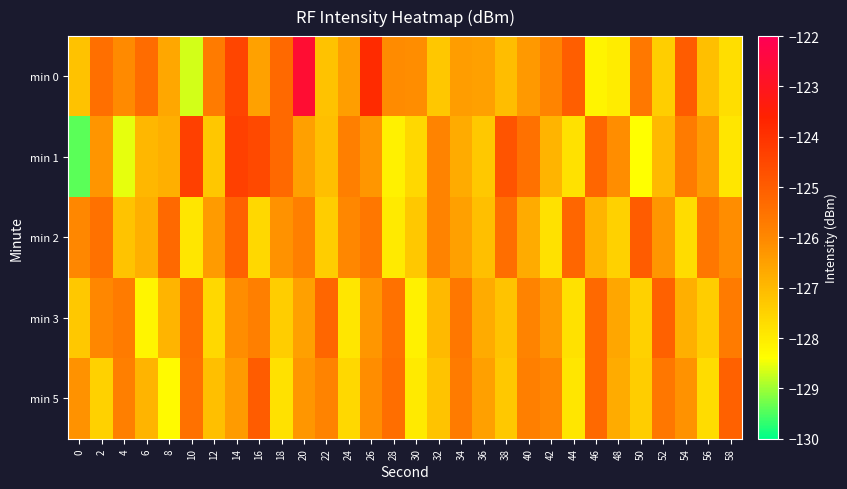

Reading left to right, list all the values displayed in this chart.

min 0: 0=-127.2	2=-125.4	4=-126.0	6=-125.4	8=-126.6	10=-128.7	12=-125.7	14=-124.4	16=-126.5	18=-125.3	20=-122.6	22=-127.2	24=-126.5	26=-123.8	28=-126.1	30=-126.1	32=-127.3	34=-126.4	36=-126.5	38=-127.1	40=-126.4	42=-125.9	44=-125.0	46=-128.2	48=-128.0	50=-125.6	52=-127.4	54=-125.0	56=-127.1	58=-127.7
min 1: 0=-129.4	2=-126.3	4=-128.6	6=-127.0	8=-126.8	10=-124.3	12=-127.3	14=-124.3	16=-124.5	18=-125.3	20=-126.5	22=-127.1	24=-125.8	26=-126.3	28=-128.1	30=-127.6	32=-125.9	34=-126.7	36=-127.3	38=-124.8	40=-125.5	42=-126.9	44=-127.8	46=-125.2	48=-126.1	50=-128.4	52=-127.0	54=-125.7	56=-126.4	58=-127.9
min 2: 0=-126.0	2=-125.5	4=-127.2	6=-126.8	8=-125.3	10=-127.9	12=-126.4	14=-125.1	16=-127.6	18=-126.2	20=-125.8	22=-127.4	24=-126.0	26=-125.6	28=-128.0	30=-127.3	32=-125.9	34=-126.5	36=-127.1	38=-125.4	40=-126.7	42=-127.8	44=-125.2	46=-126.9	48=-127.5	50=-125.0	52=-126.3	54=-127.7	56=-125.6	58=-126.1
min 3: 0=-127.3	2=-126.0	4=-125.7	6=-128.2	8=-126.9	10=-125.4	12=-127.6	14=-126.1	16=-125.8	18=-127.4	20=-126.5	22=-125.2	24=-127.9	26=-126.3	28=-125.5	30=-128.1	32=-127.0	34=-125.6	36=-126.7	38=-127.2	40=-125.9	42=-126.4	44=-127.8	46=-125.3	48=-126.6	50=-127.5	52=-125.1	54=-126.8	56=-127.4	58=-125.7
min 5: 0=-126.2	2=-127.5	4=-125.8	6=-126.9	8=-128.3	10=-125.5	12=-127.1	14=-126.4	16=-125.0	18=-127.8	20=-126.3	22=-125.9	24=-127.6	26=-126.1	28=-125.4	30=-128.0	32=-127.2	34=-125.7	36=-126.5	38=-127.3	40=-125.8	42=-126.0	44=-127.9	46=-125.3	48=-126.7	50=-127.4	52=-125.6	54=-126.2	56=-127.7	58=-125.1